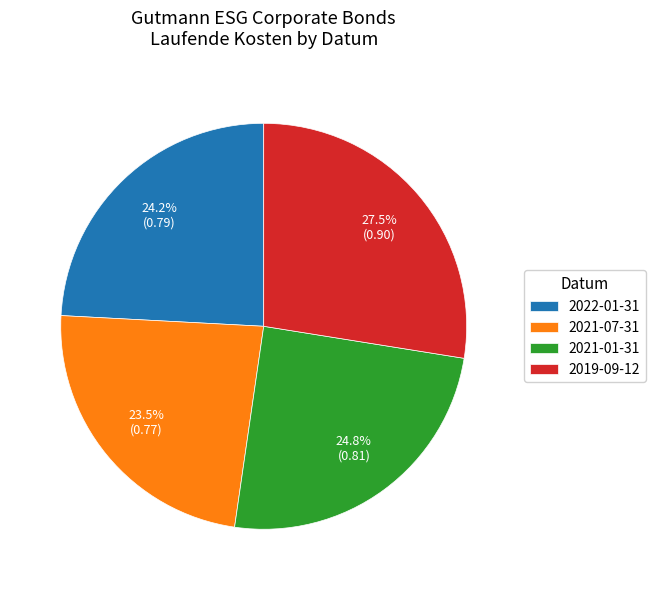

Which slice is the smallest?

2021-07-31